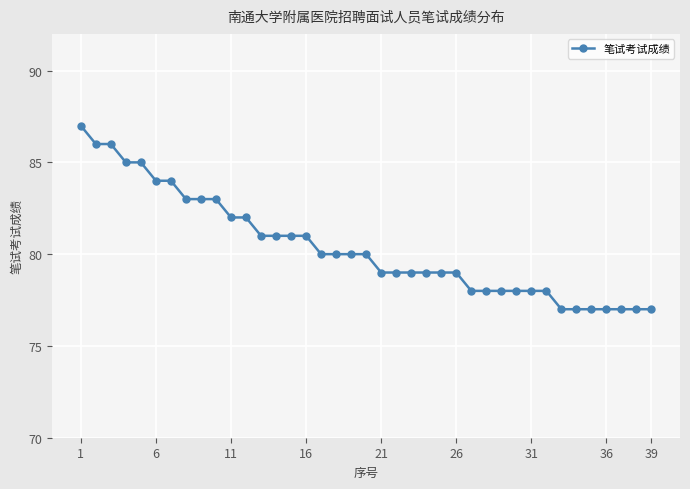

Reading left to right, extract all data points from this chart.

87	86	86	85	85	84	84	83	83	83	82	82	81	81	81	81	80	80	80	80	79	79	79	79	79	79	78	78	78	78	78	78	77	77	77	77	77	77	77